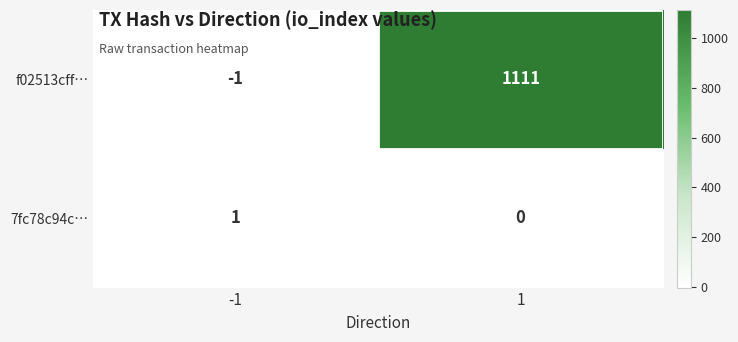

Between -1 and 1, which series saw the biggest shift?

f02513cff…